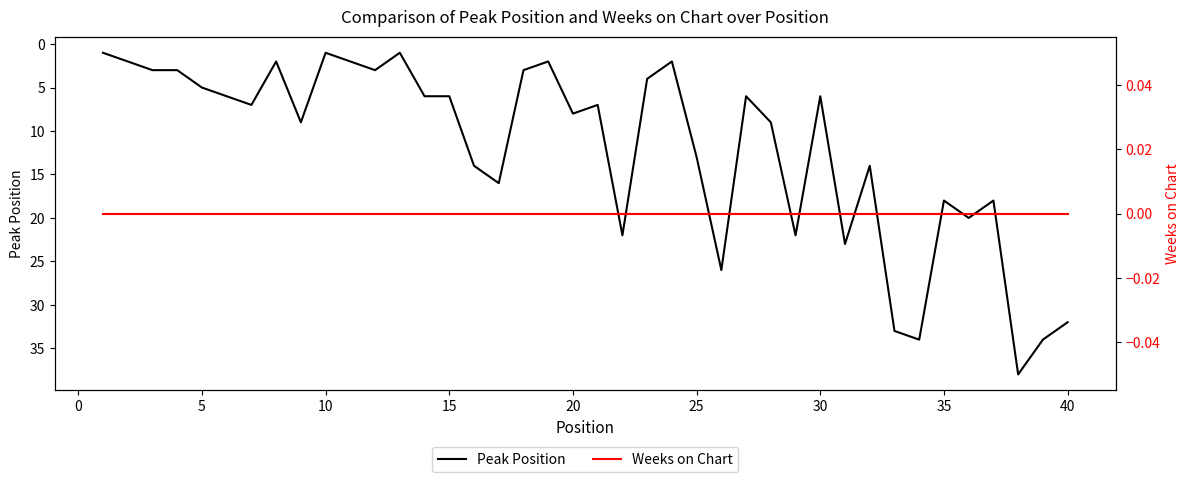

List the series in order of their overall mean, lowest first.

Weeks on Chart, Peak Position